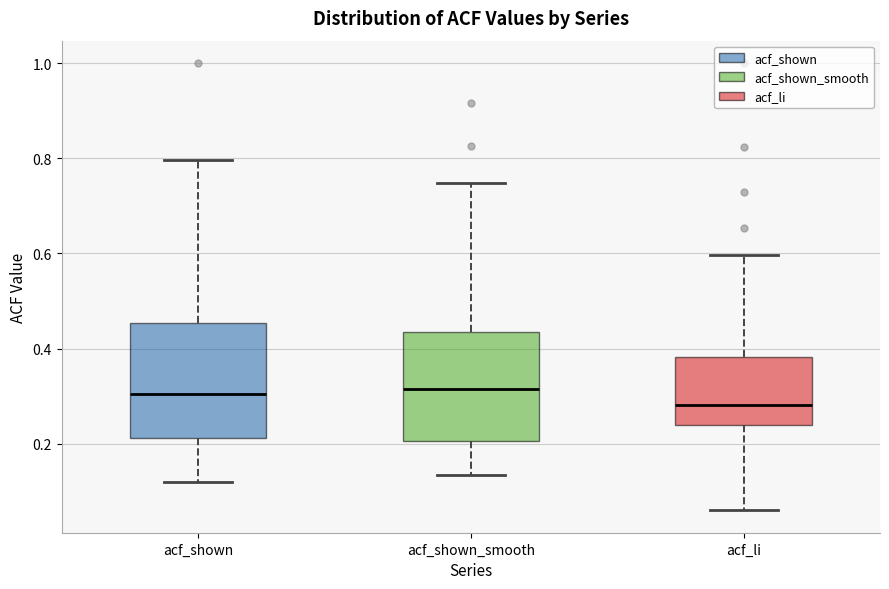

Which box has the lowest median line?

acf_li